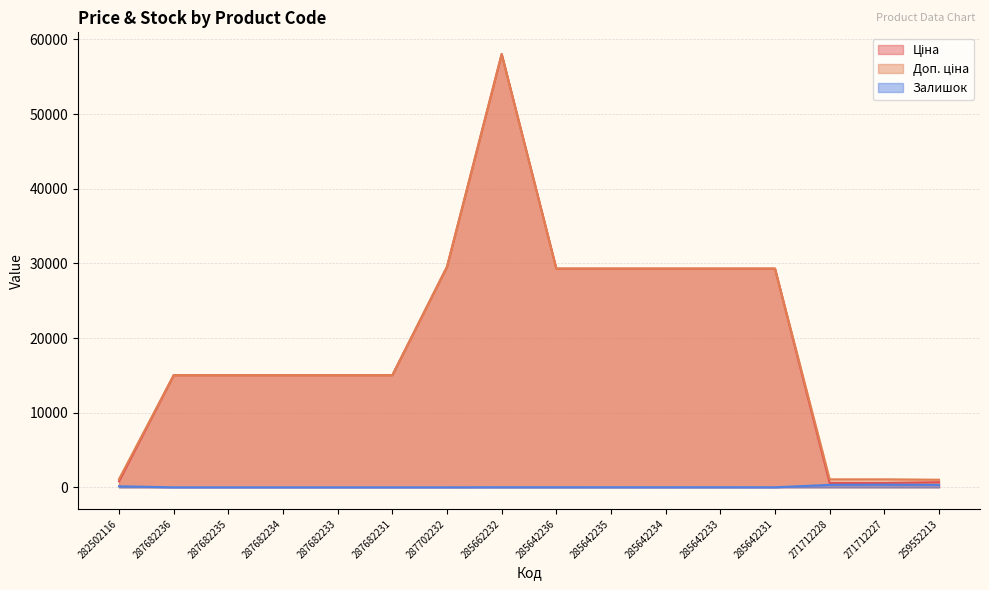

What is the difference between the Залишок values at 285642233 and 287682231?

14.0